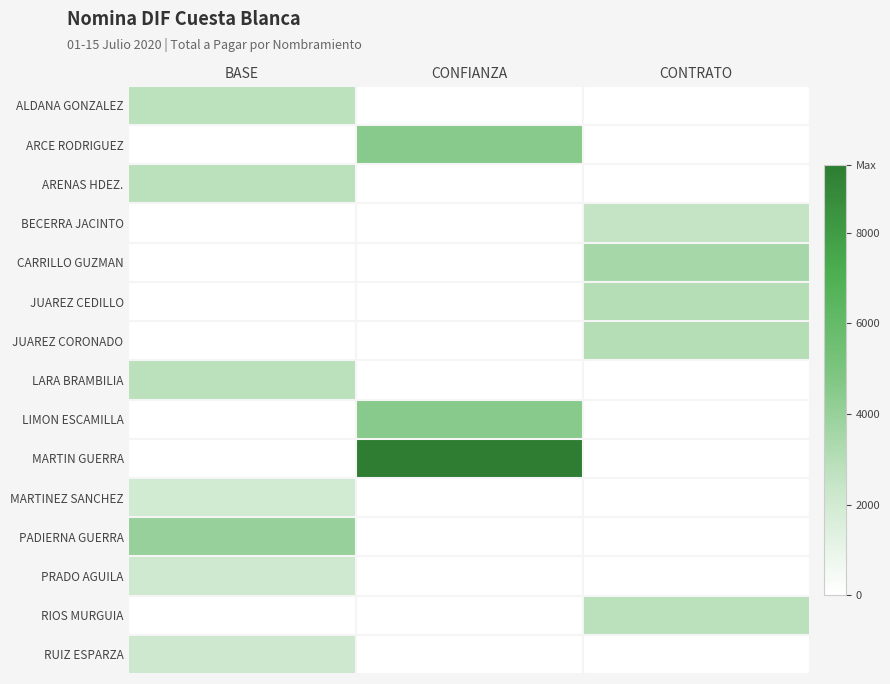

Which series has the largest range (max minus min)?

MARTIN GUERRA